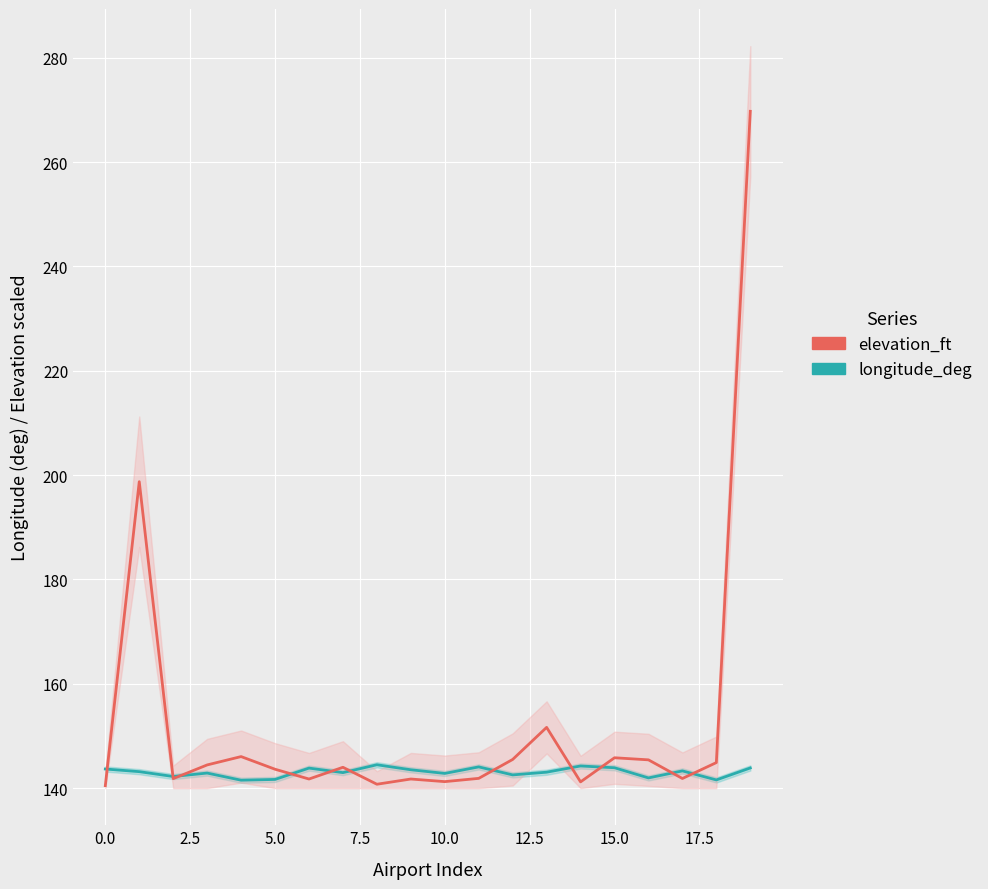

What is the difference between the maximum and second lowest values in the elevation_ft series?

129.0